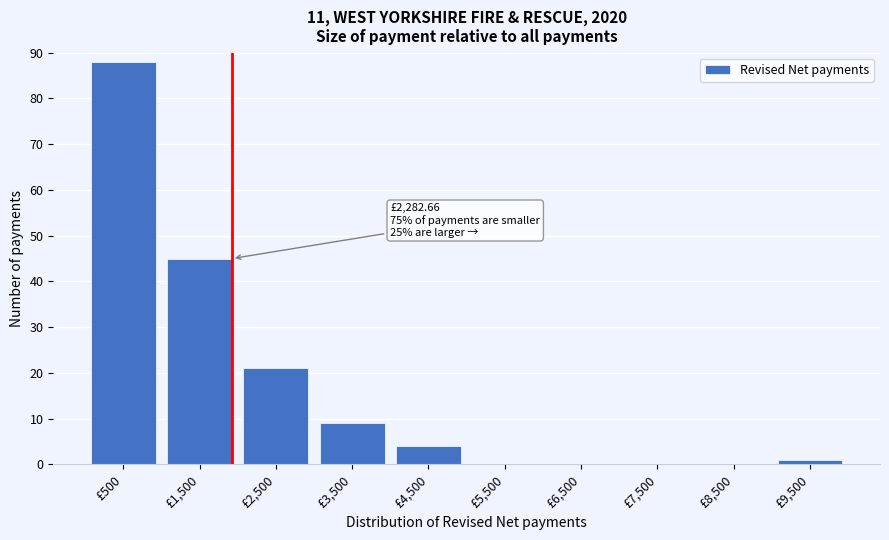

Reading left to right, what are all the values shown in this chart?

£500=88	£1,500=45	£2,500=21	£3,500=9	£4,500=4	£5,500=0	£6,500=0	£7,500=0	£8,500=0	£9,500=1